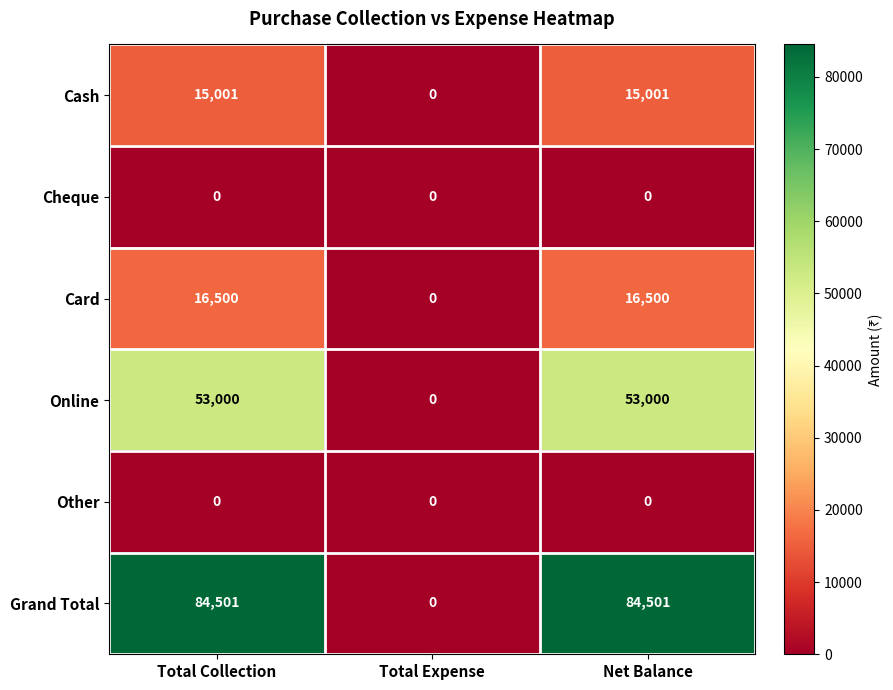

Reading left to right, transcribe all the data shown in this chart.

Cash: 15001	0	15001
Cheque: 0	0	0
Card: 16500	0	16500
Online: 53000	0	53000
Other: 0	0	0
Grand Total: 84501	0	84501